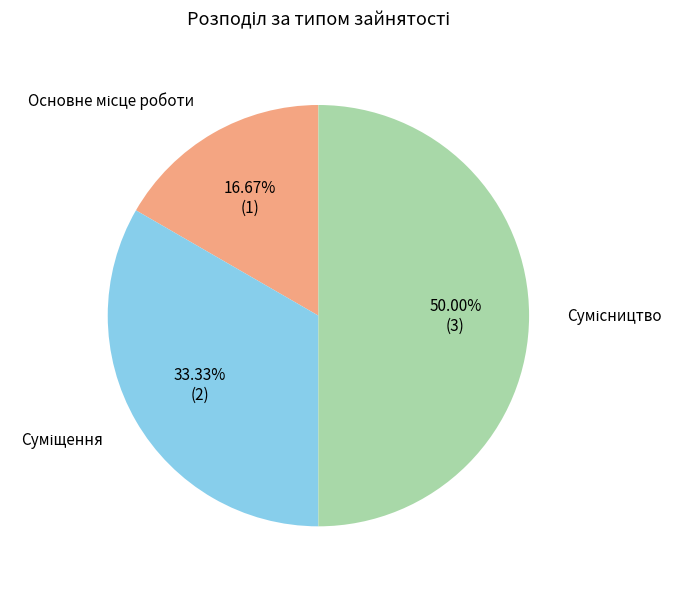

To the nearest percent, what is the combined percentage of Сумісництво and Суміщення?

83%